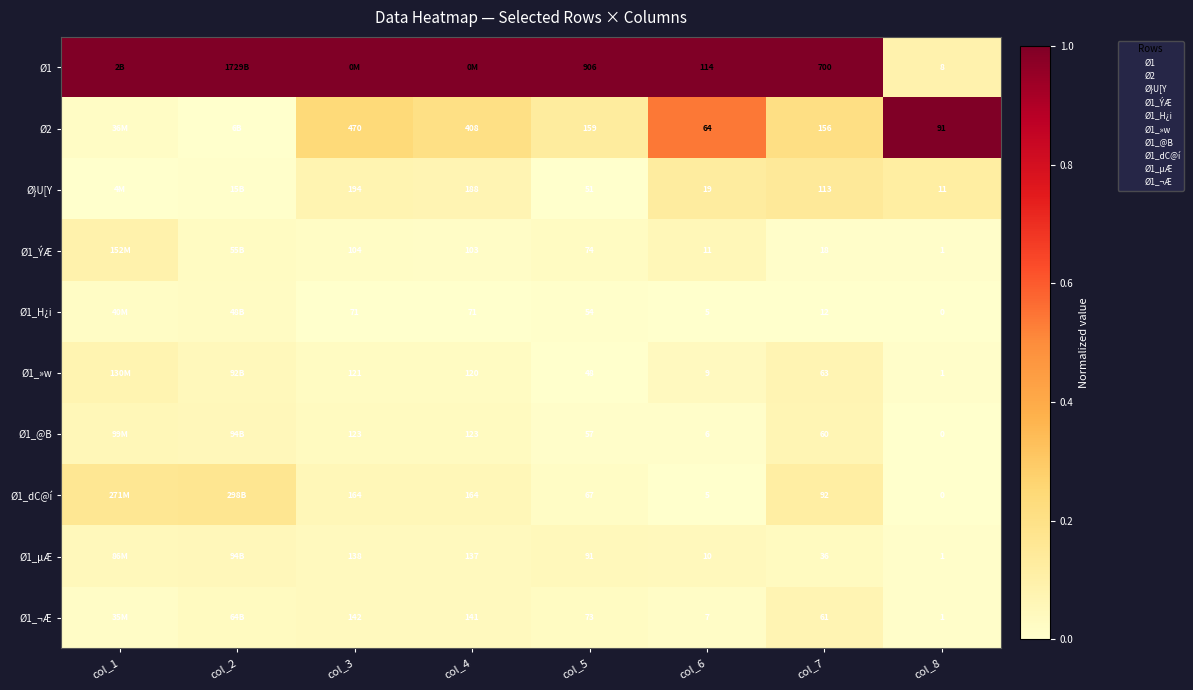

At col_2, list the series in order from largest to smallest.

Ø1, Ø1_dC@í, Ø1_@B, Ø1_µÆ, Ø1_»w, Ø1_¬Æ, Ø1_ÝÆ, Ø1_H¿i, Ø}U[Y, Ø2